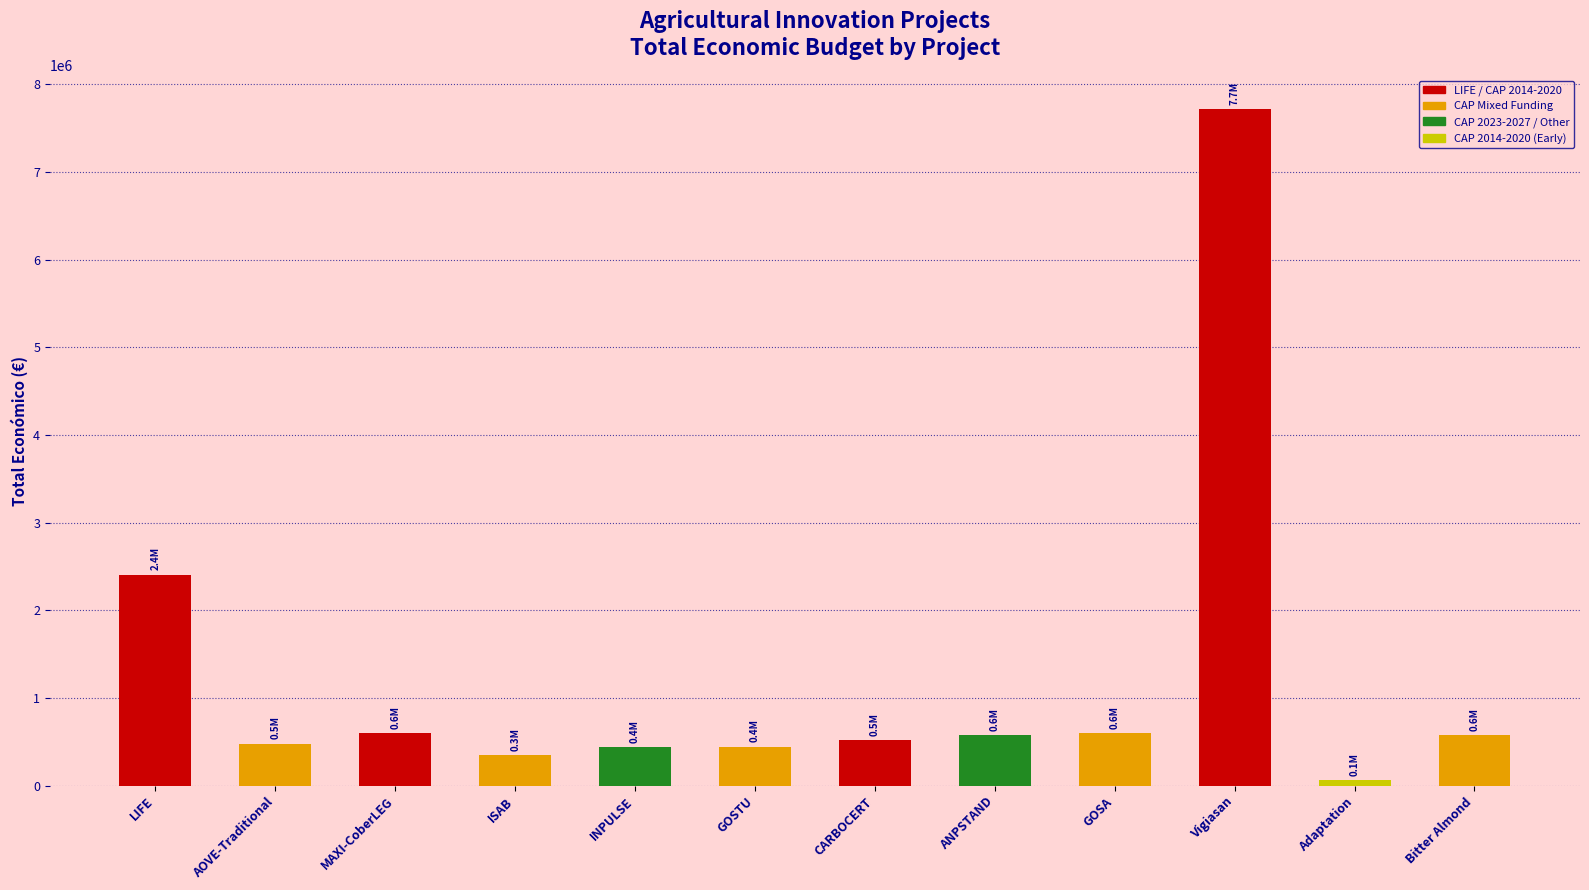

What is the difference between the maximum and minimum values?

7655321